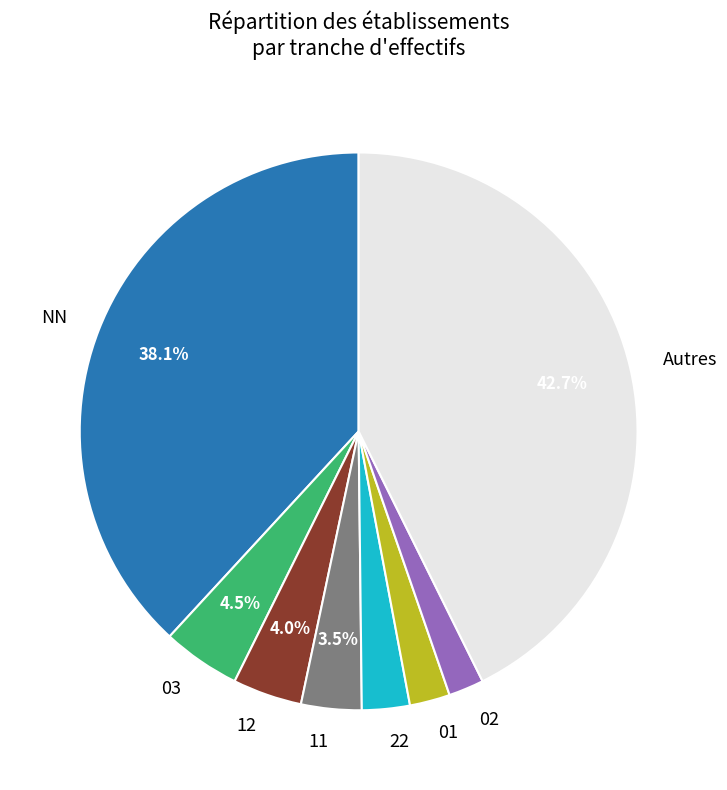

How much of the chart is everything except 03?

95.5%